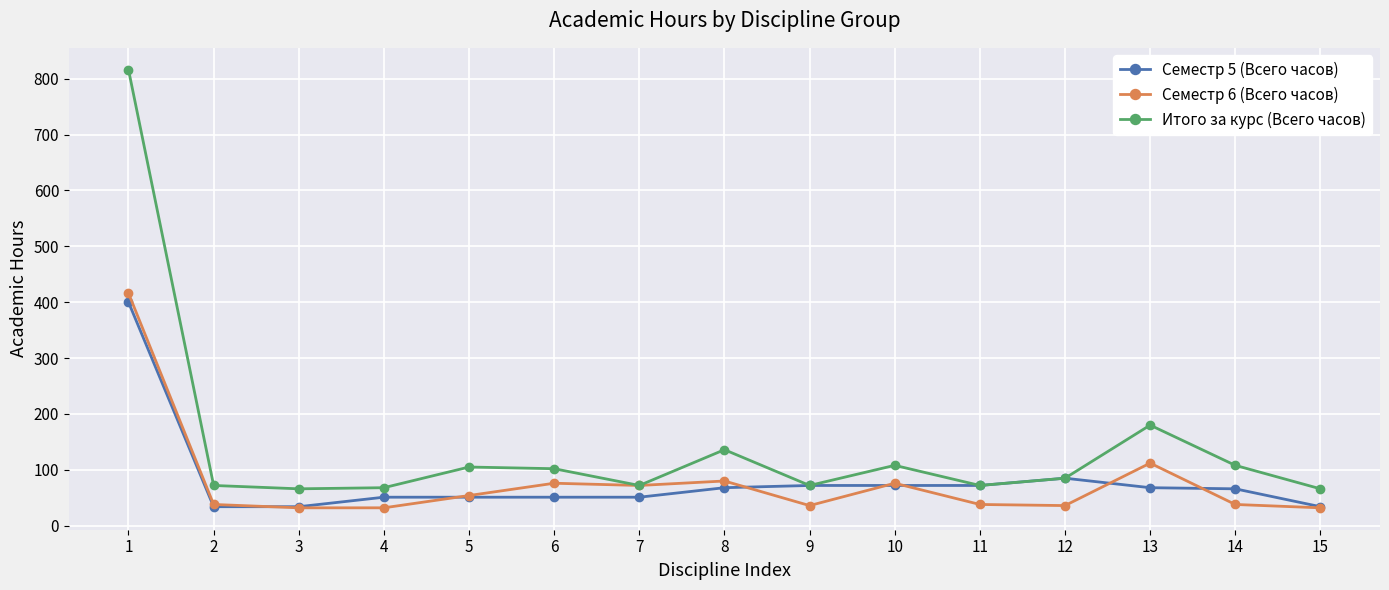

How many values in the Семестр 6 (Всего часов) series are below 38?

5